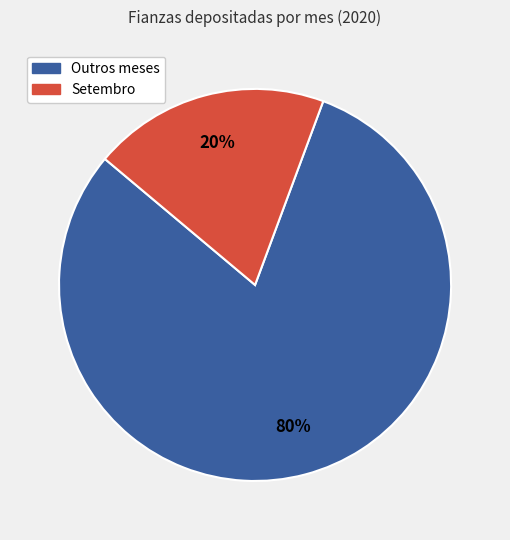

To the nearest percent, what is the average slice percentage?

50%